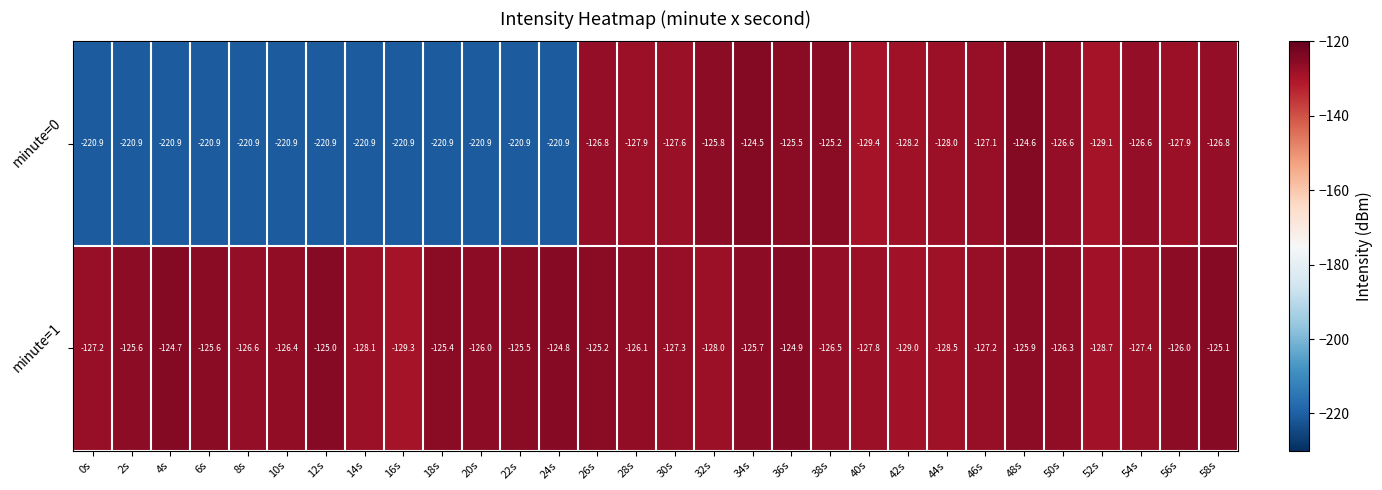

What is the maximum value for minute=0?

-124.5